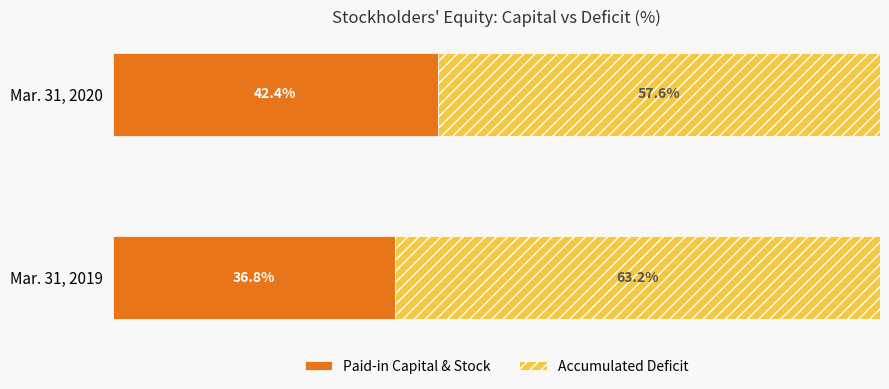

Rank the categories by Paid-in Capital & Stock value from highest to lowest.

Mar. 31, 2020, Mar. 31, 2019